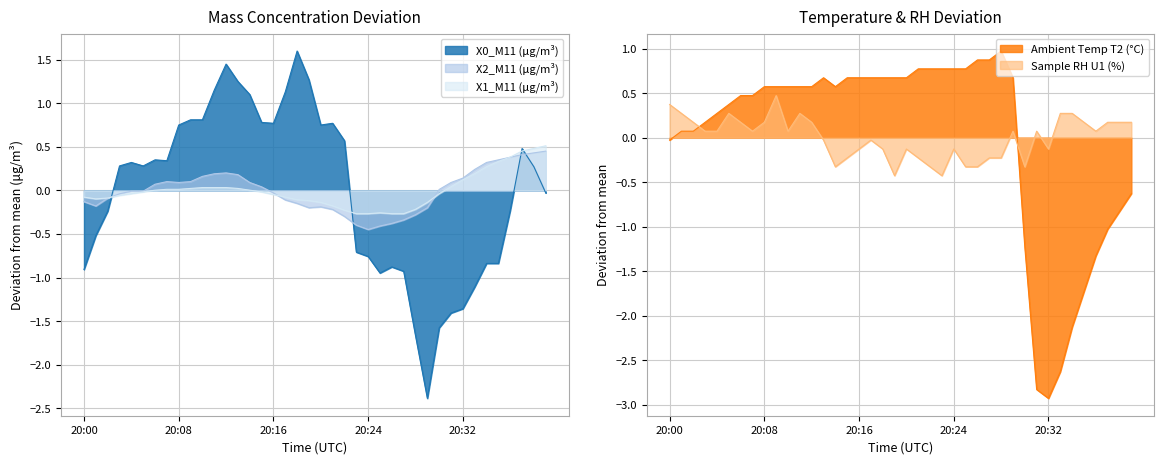

At which category is the sum across all series the highest?

20:12